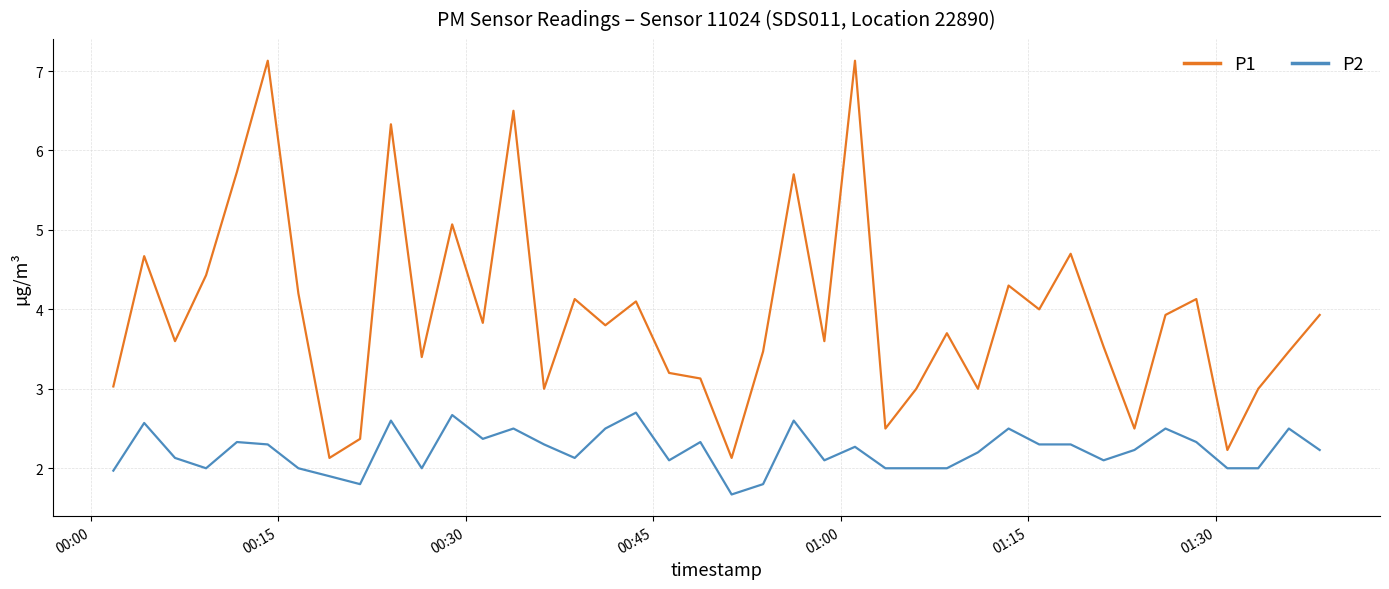

Which series has the largest total across all categories?

P1